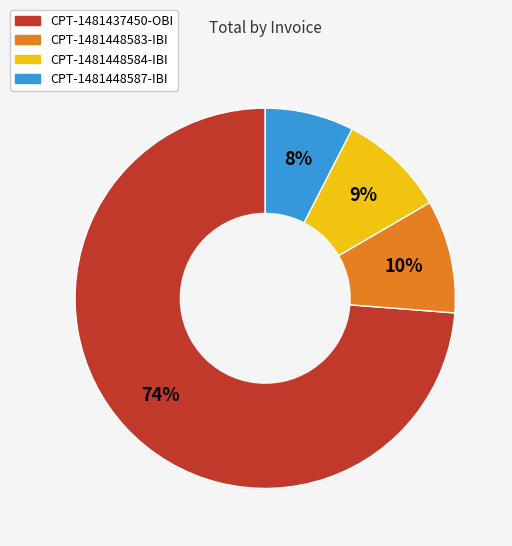

What is the majority slice?

CPT-1481437450-OBI